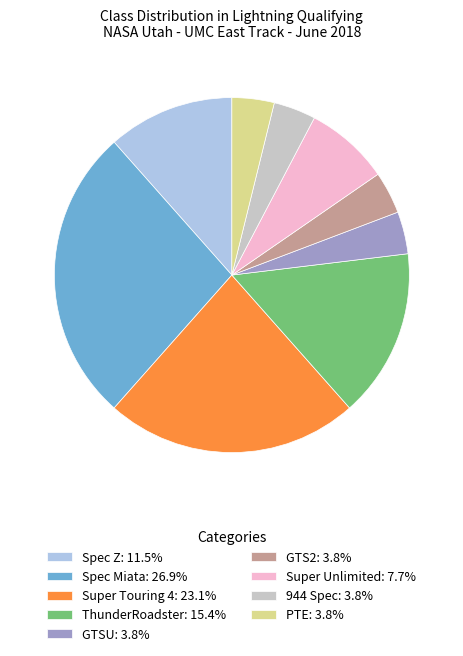

Does any single category account for the majority?

No